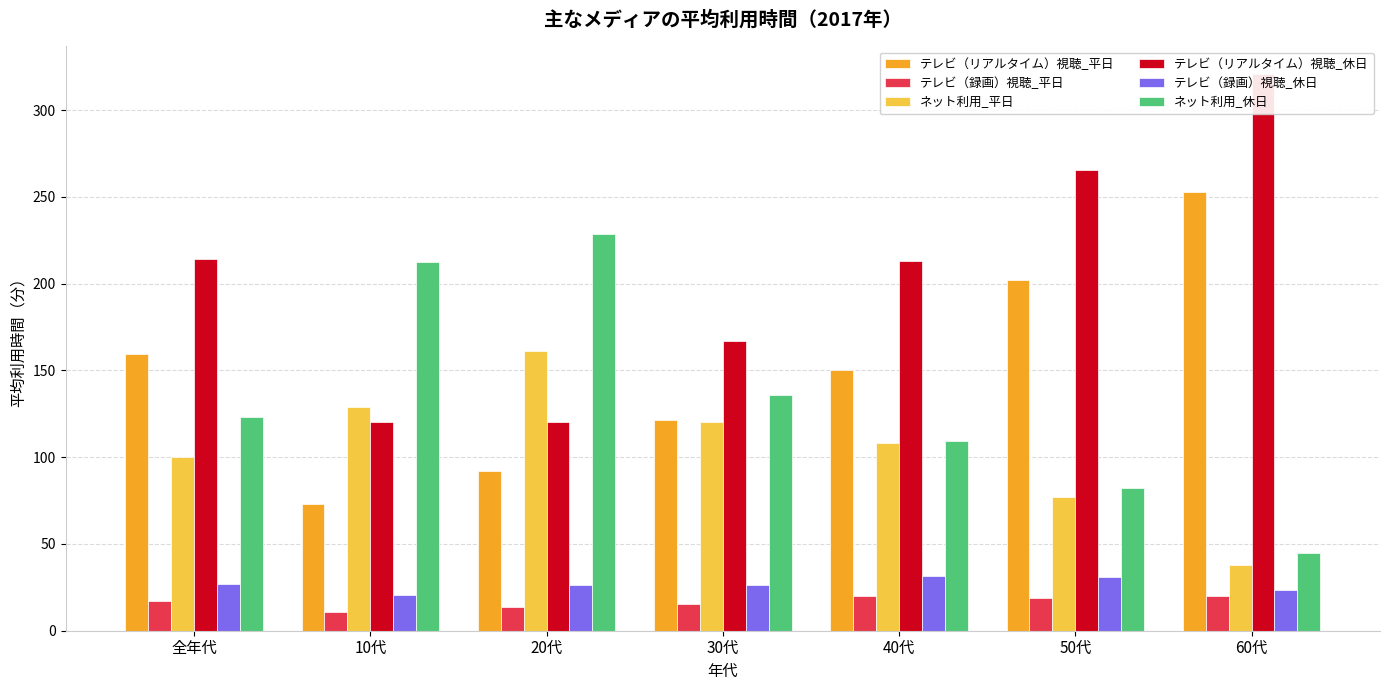

Which series has the largest range (max minus min)?

テレビ（リアルタイム）視聴_休日